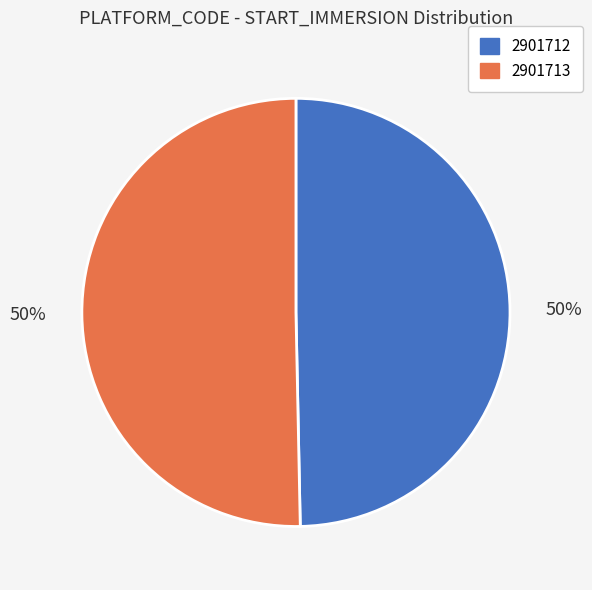

Which slice is the smallest?

2901712